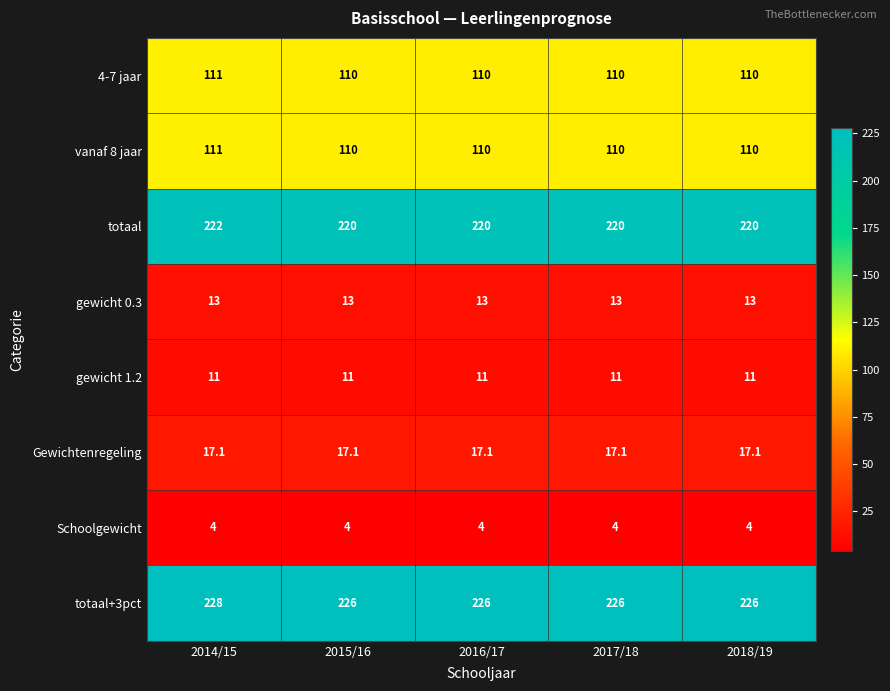

Which label corresponds to the largest value in the chart?

2014/15